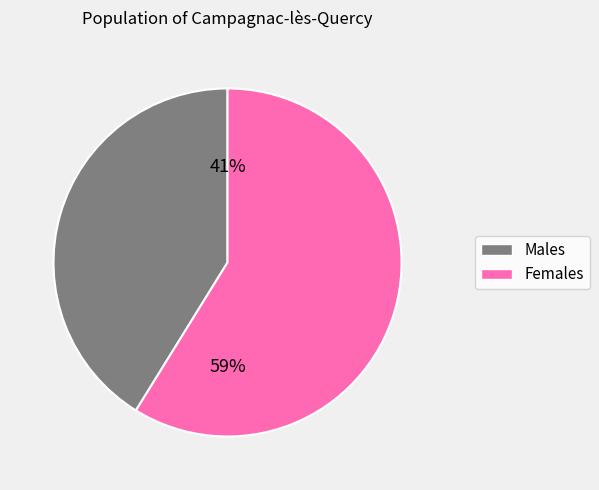

How many slices are in this pie chart?

2